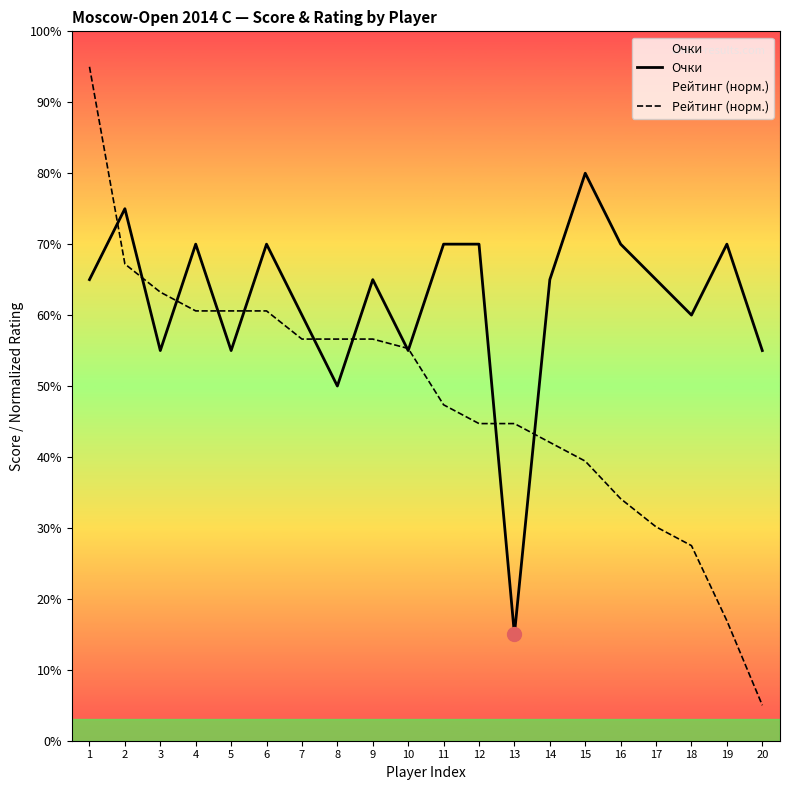

At how many categories does at least one series exceed 7?

3